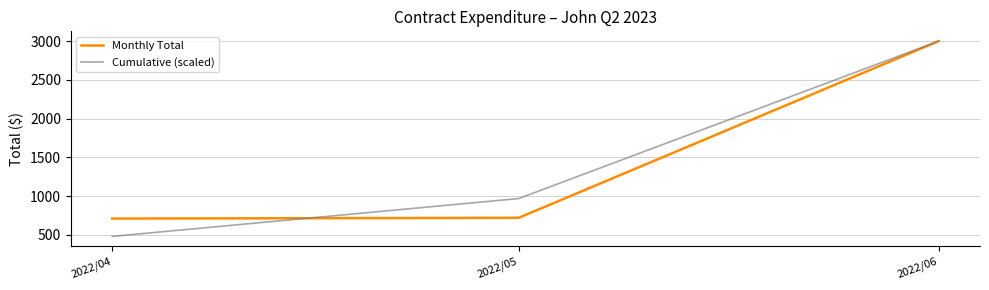

Between 2022/05 and 2022/06, which series saw the biggest shift?

Monthly Total